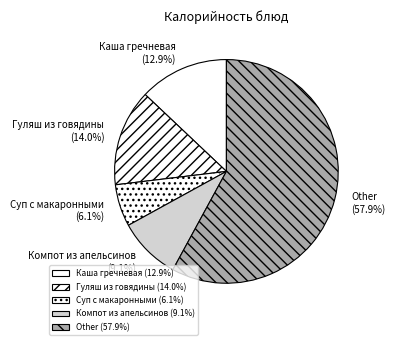

To the nearest percent, what is the difference between the largest and smallest slice percentages?

52%